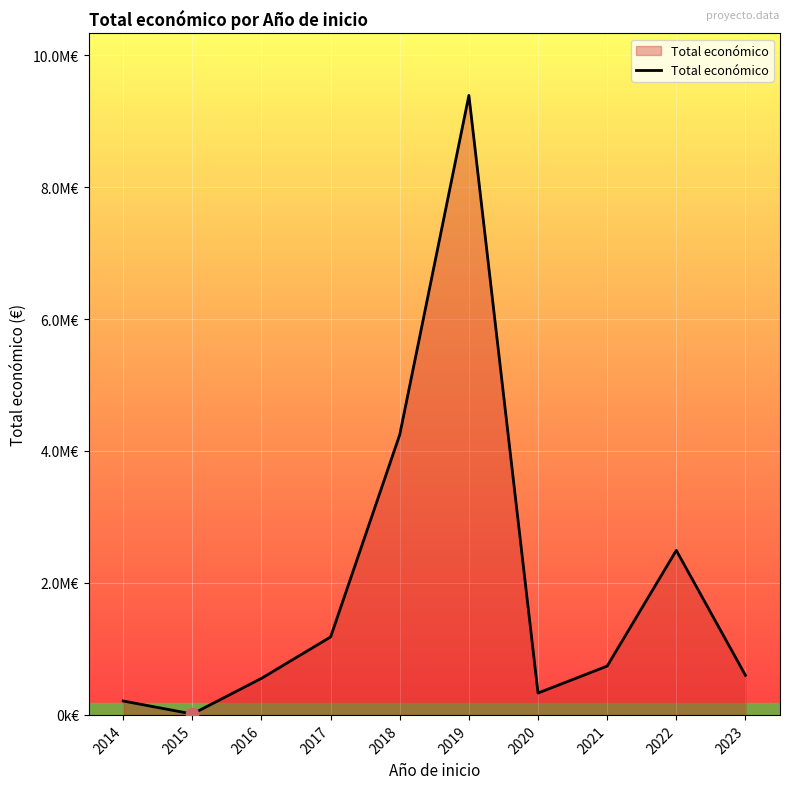

Approximately how many times larger is the value at 2020 compared to 2014?

1.6